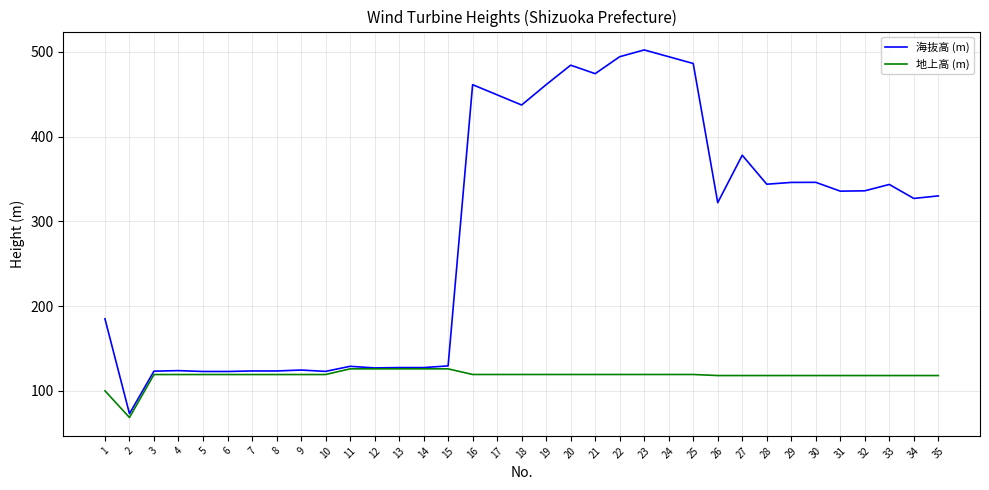

Rank the series at 32 from lowest to highest value.

地上高 (m), 海抜高 (m)